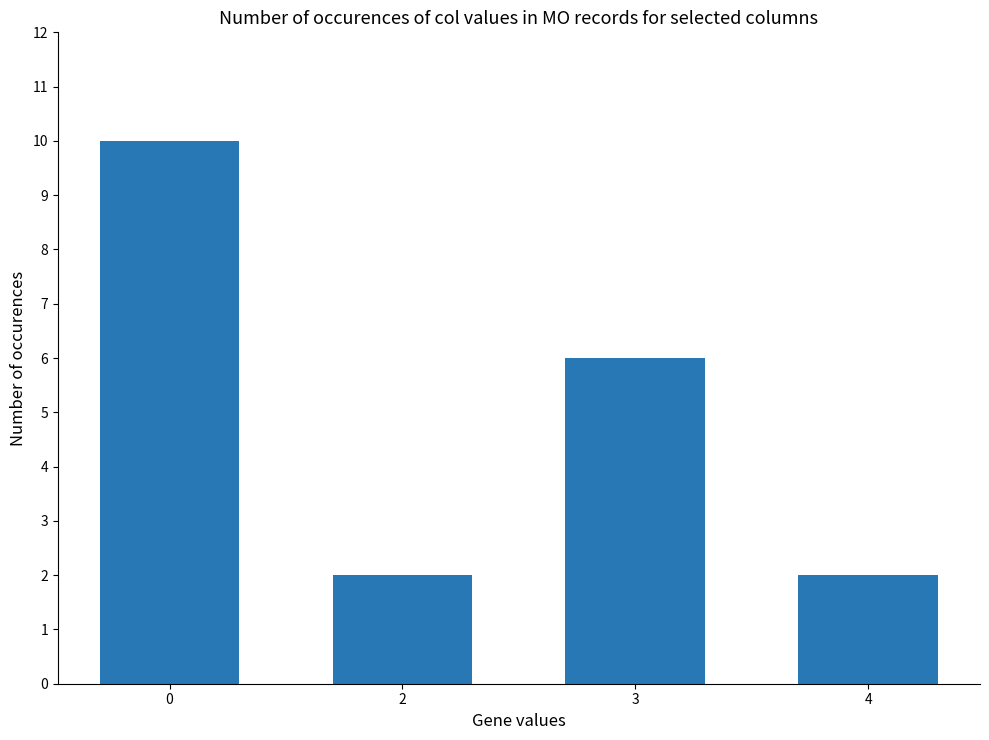

What is the greatest value displayed?

10